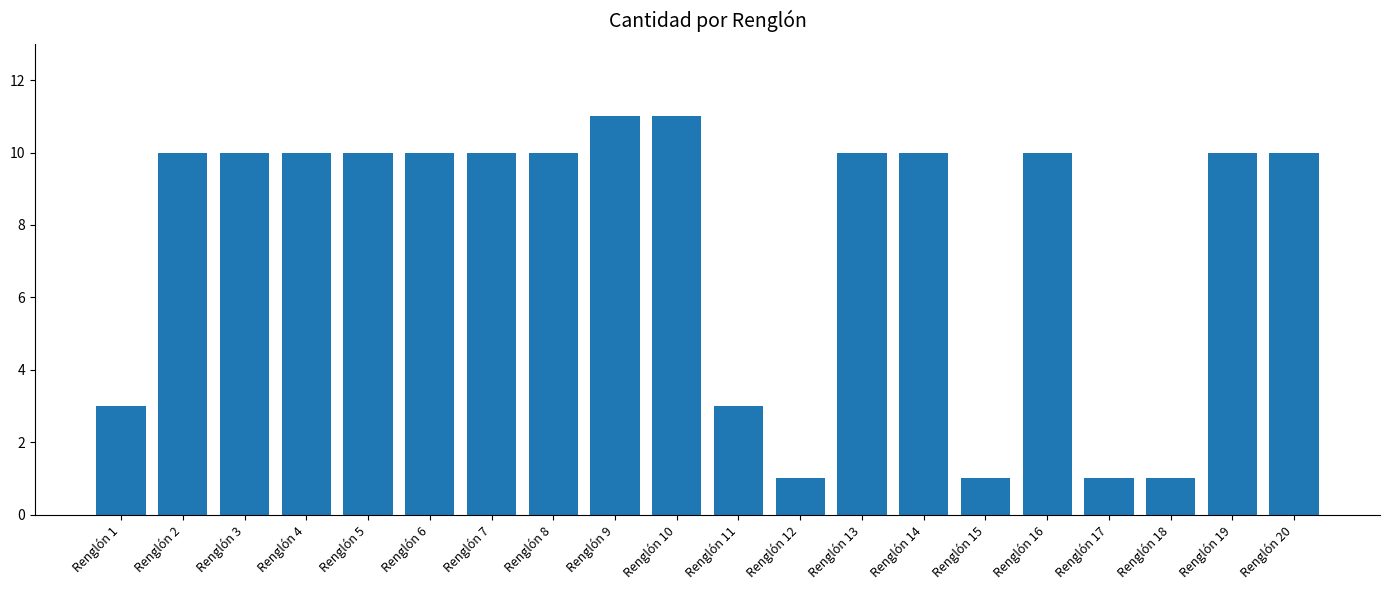

What is the change in value from Renglón 10 to Renglón 15?

-10